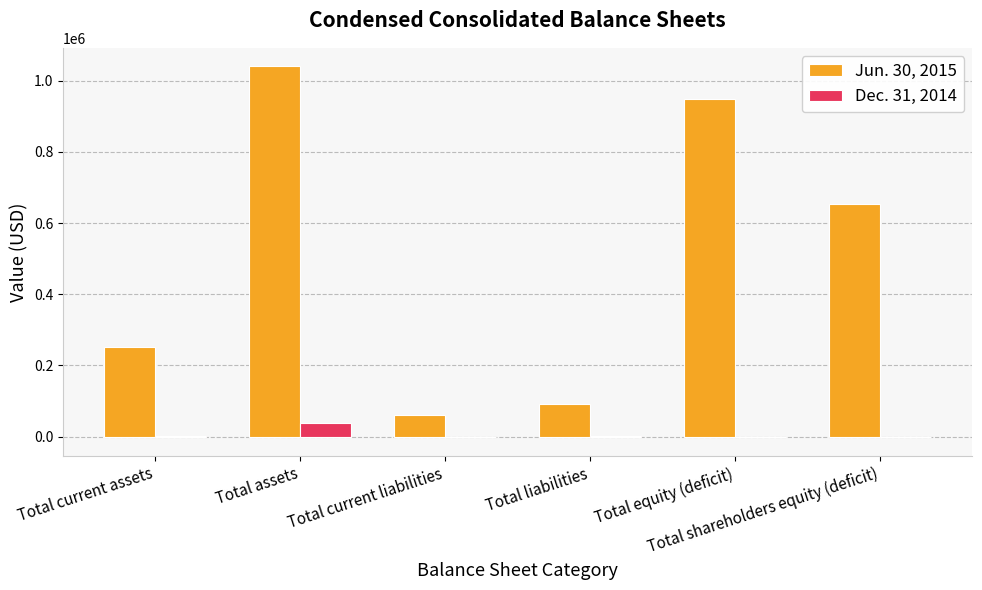

What is the spread (max minus min) of values at Total equity (deficit)?

950774